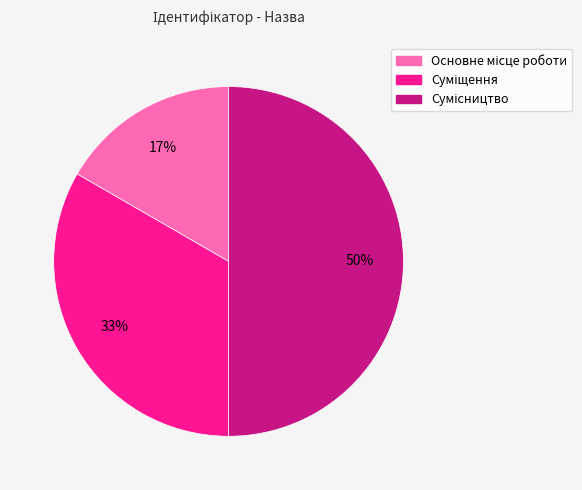

To the nearest percent, what is the difference between the largest and smallest slice percentages?

33%